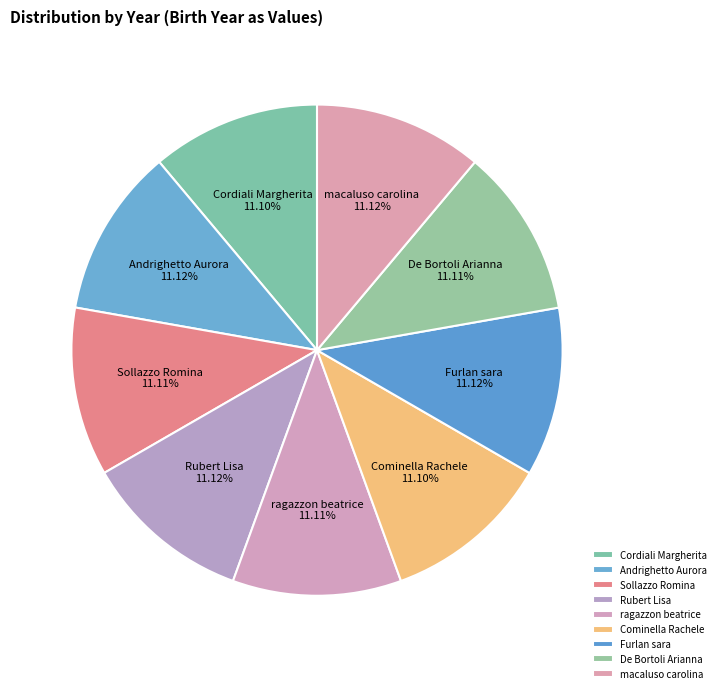

Does macaluso carolina account for over 50% of the chart?

No